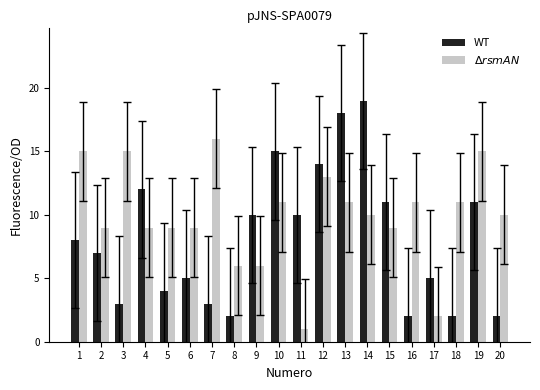

What is the spread (max minus min) of values at 5?

5